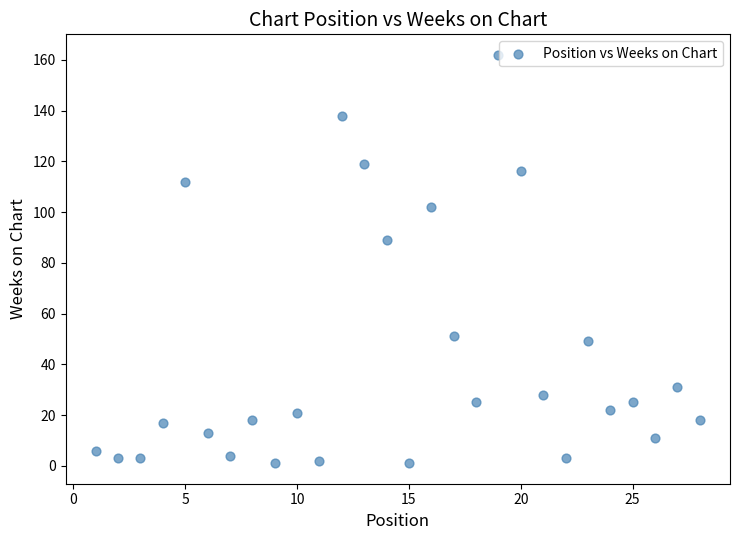

What is the range of Y values (max minus min)?

161